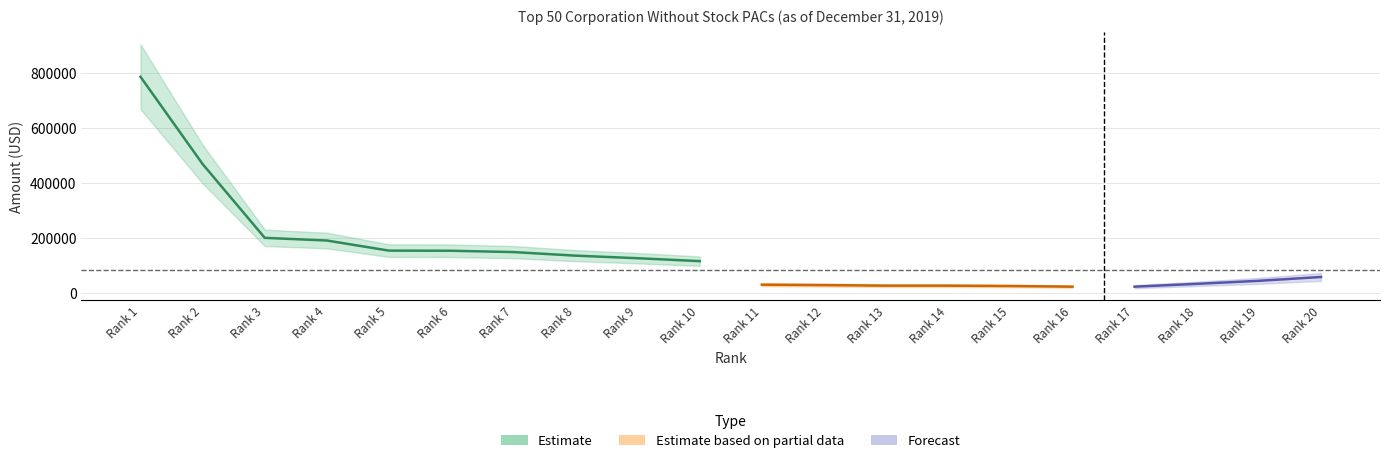

Between 9 and 16, which series saw the biggest shift?

Estimate